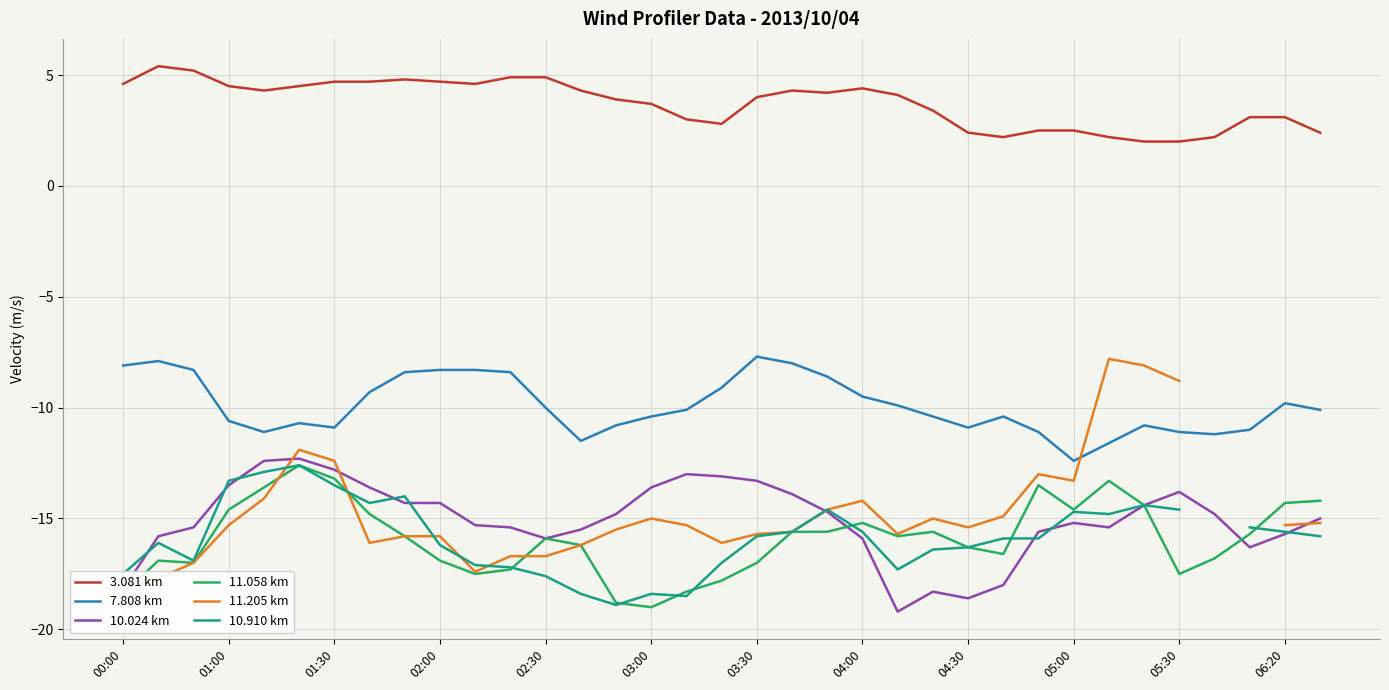

What is the difference between the maximum and second lowest values in the 3.081 km series?

3.4